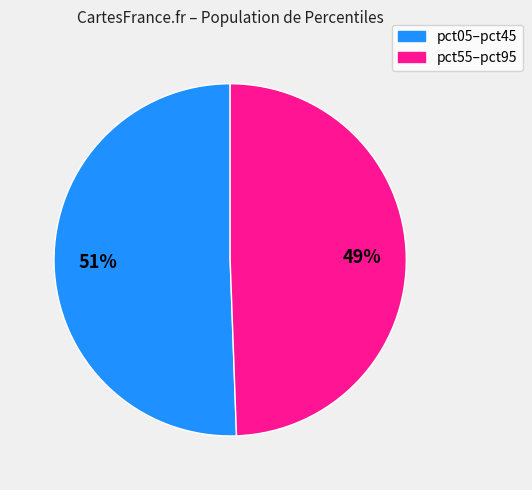

Count the number of slices in the pie.

2